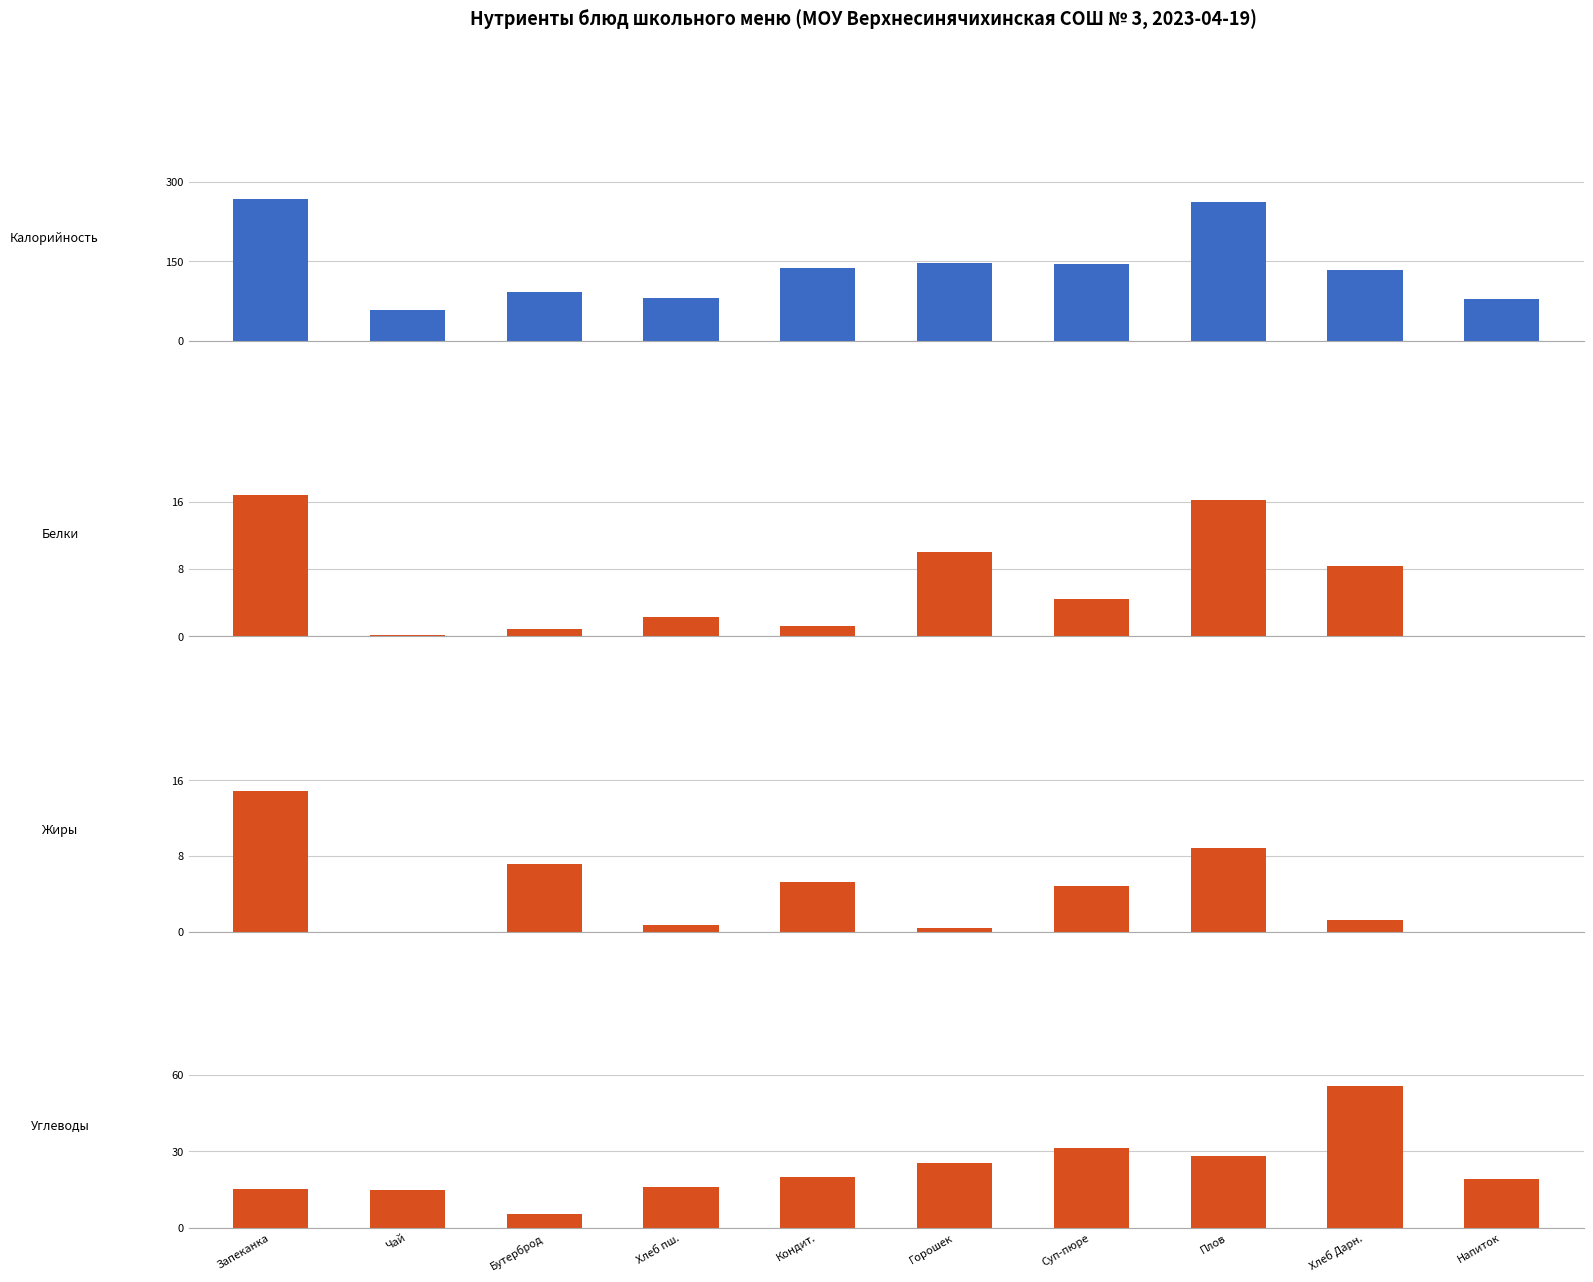

At which category does the chart reach its minimum across all series?

Напиток